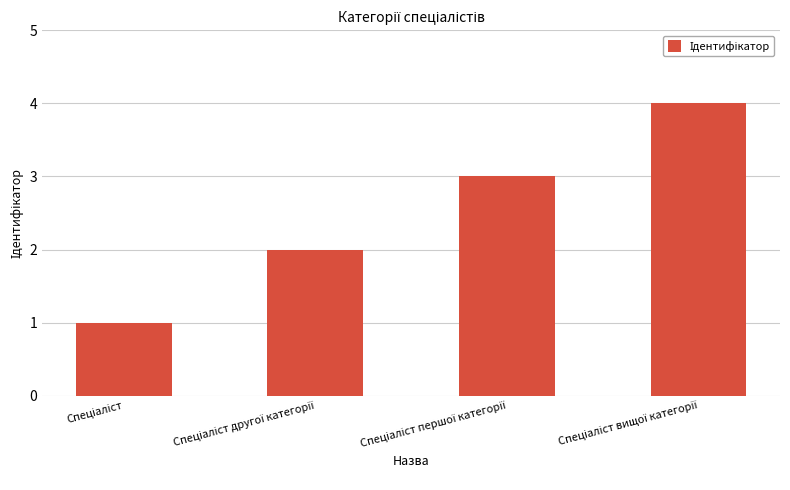

How many categories are shown in the chart?

4